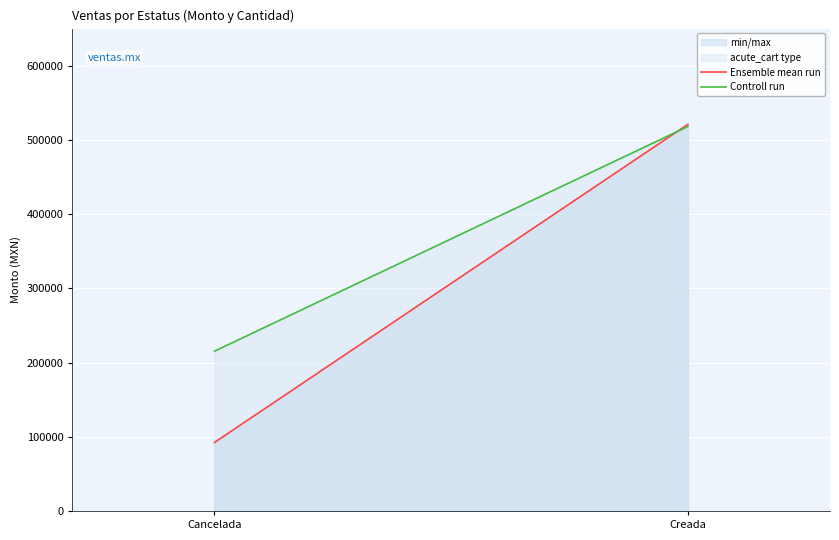

Where is Controll run nearest to the value 366700?

Cancelada